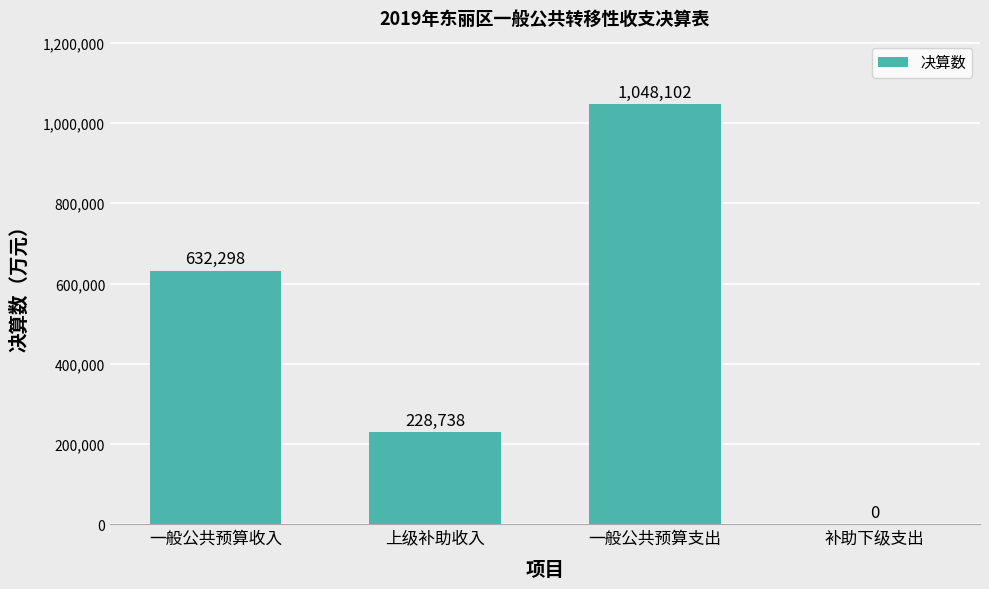

Which category has the highest value across all series?

一般公共预算支出